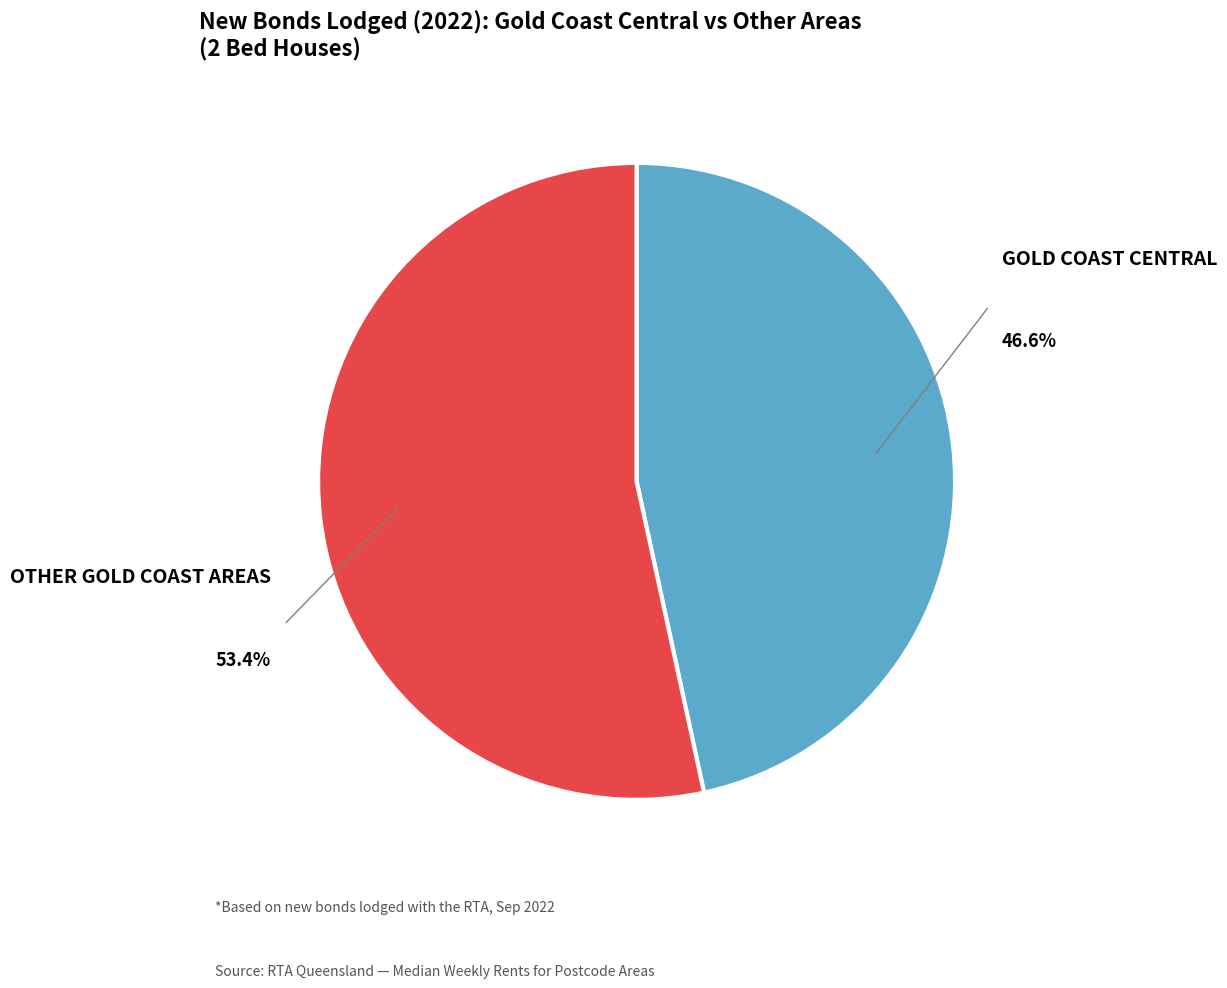

How many slices are in this pie chart?

2